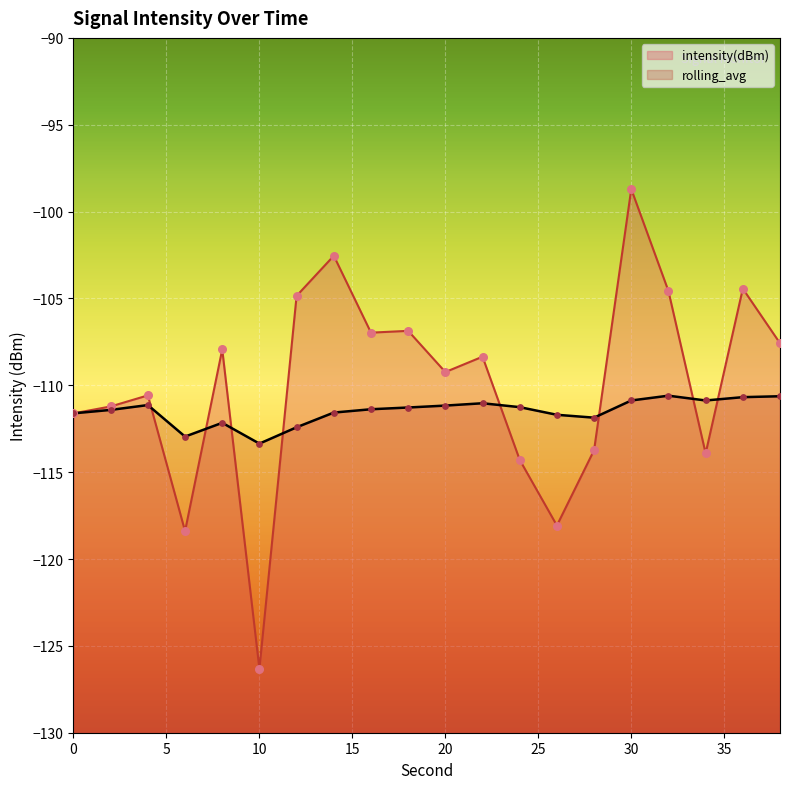

Which series has the largest total across all categories?

intensity(dBm)